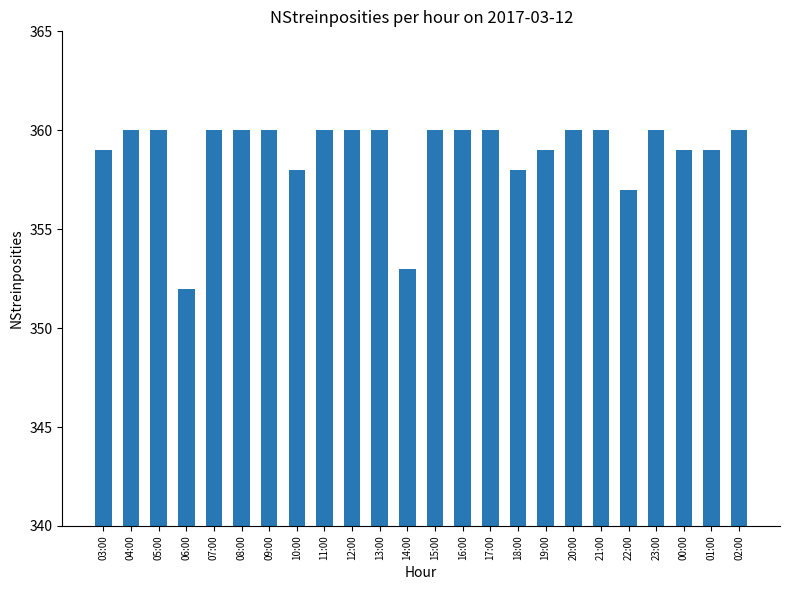

What is the difference between the values at 14:00 and 20:00?

7